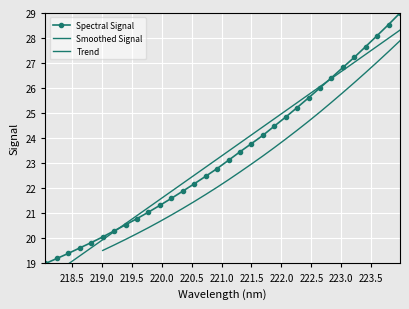

True or false: the data has more than 1 interior local peaks.

False